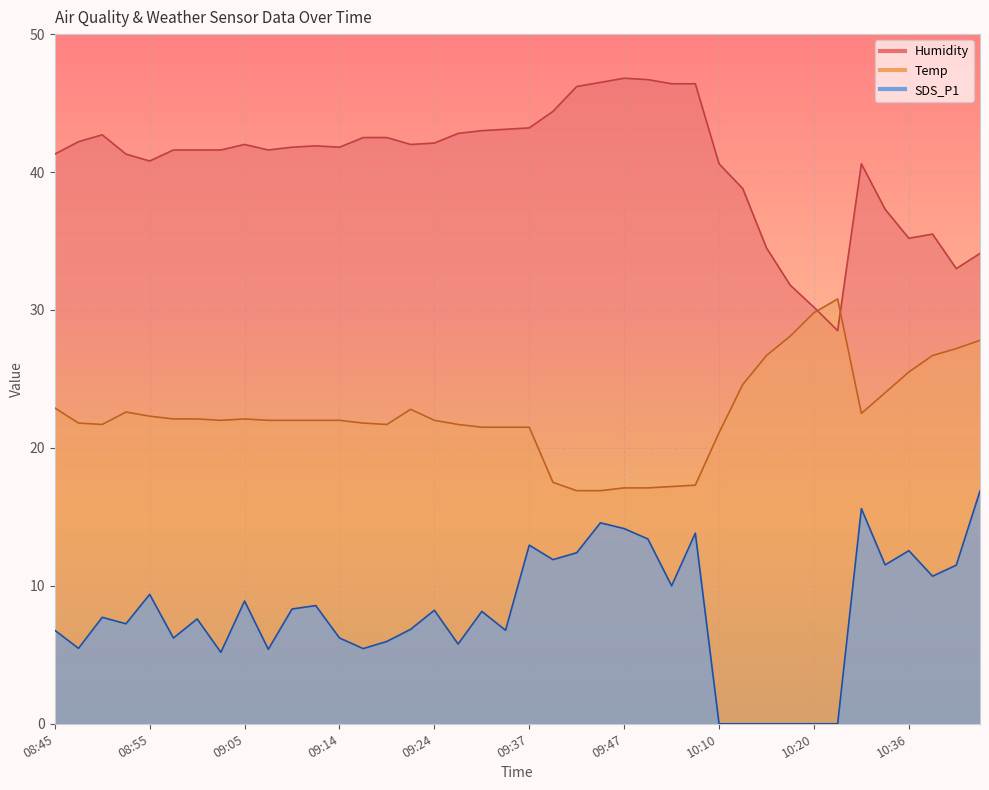

Does the chart display data point markers on the line(s)?

No